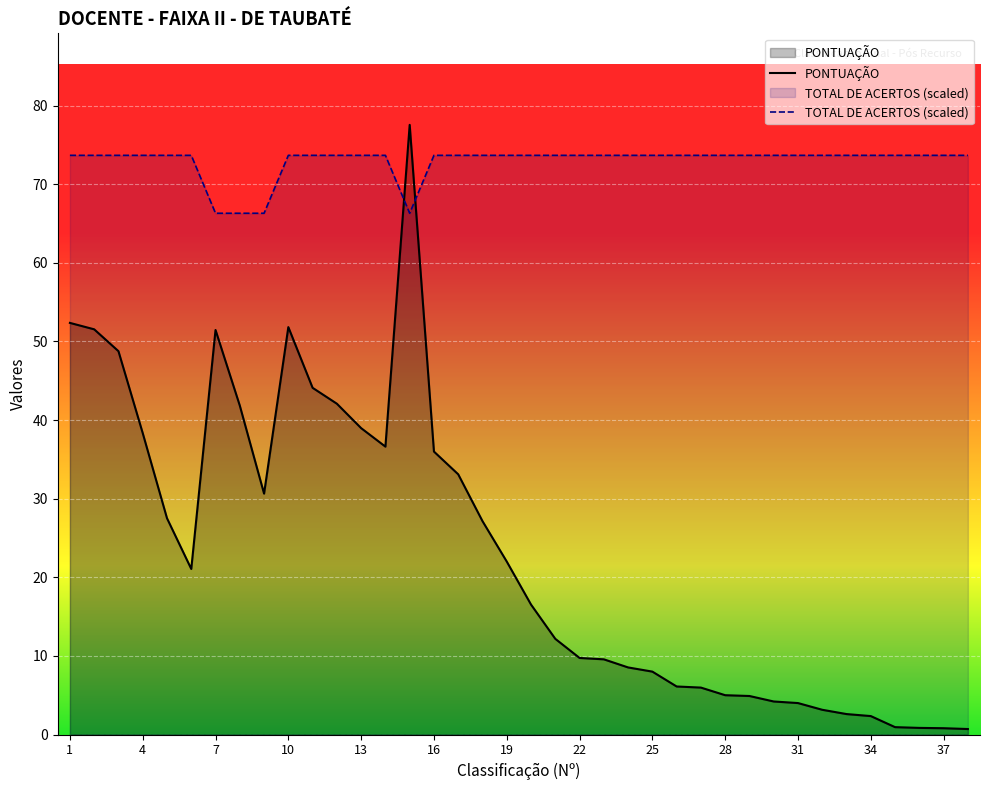

What is the approximate value of TOTAL DE ACERTOS at 28?

73.7